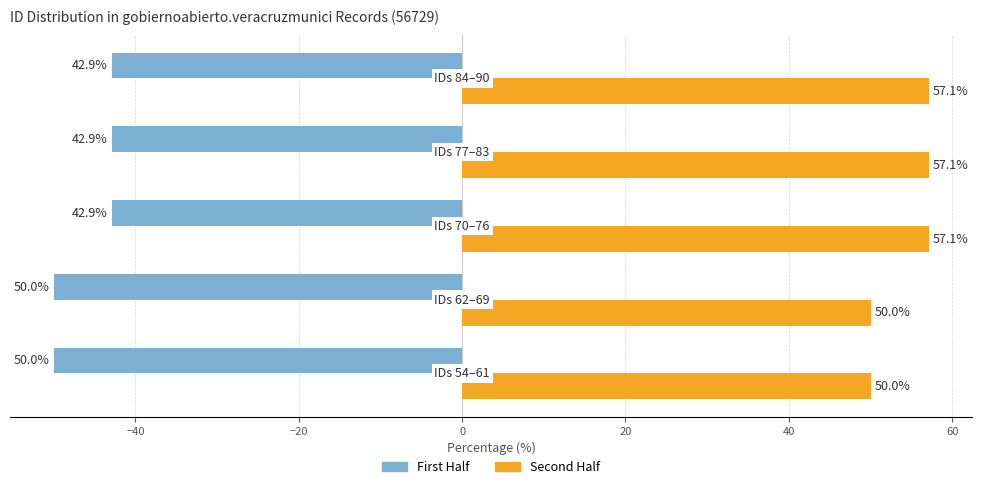

What is the minimum value shown in the chart?

-50.0